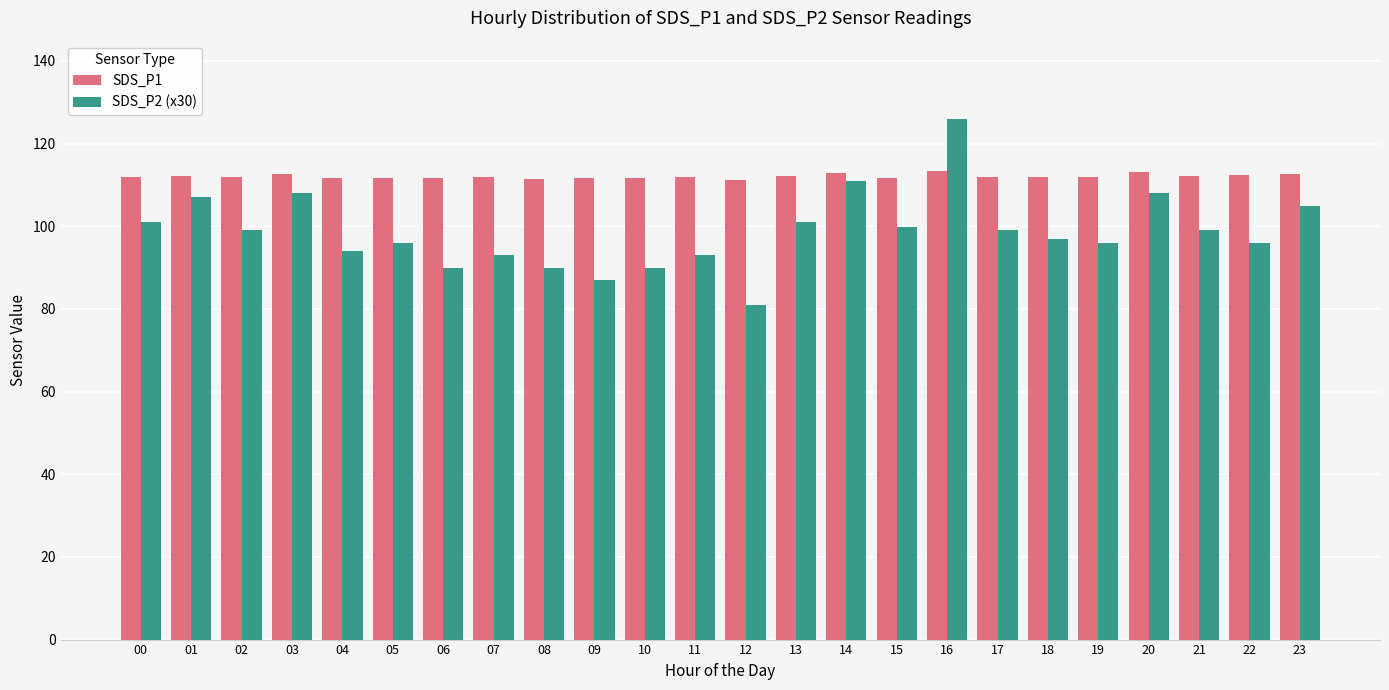

What is the approximate value of SDS_P1 at 01?

112.3